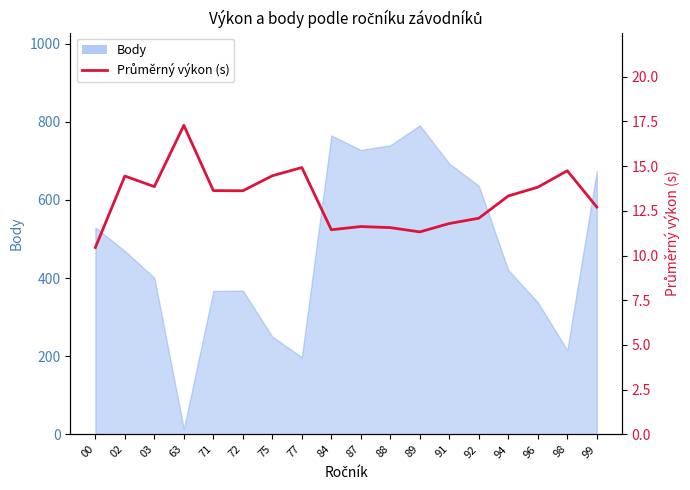

At which category does the chart reach its peak across all series?

63